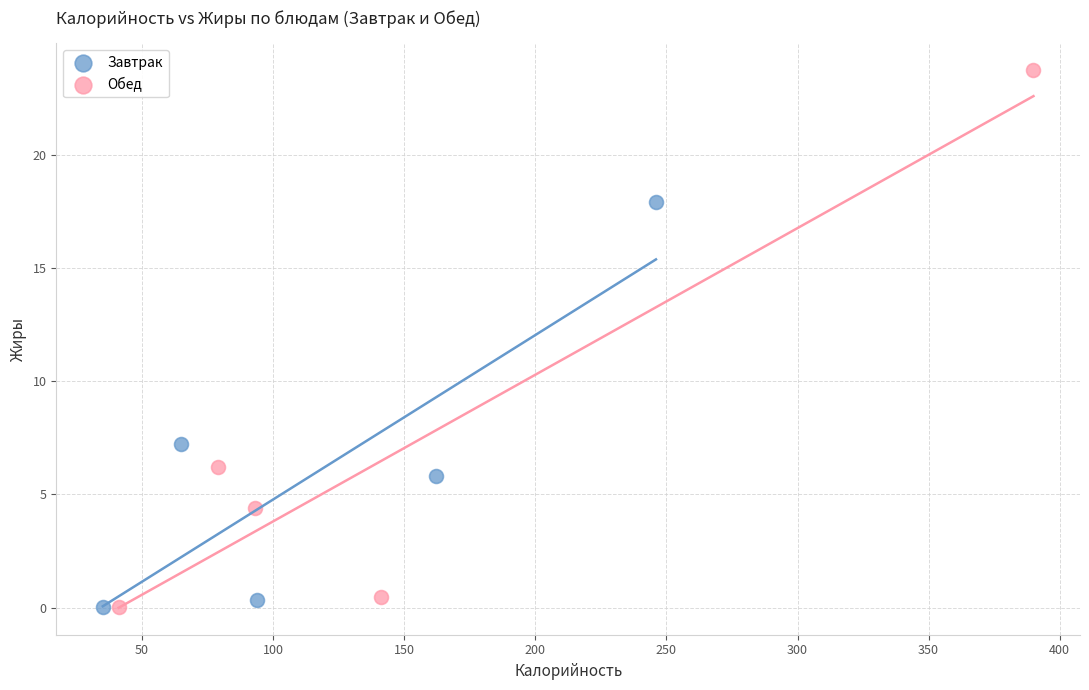

Which series has the widest spread of Y values?

Обед